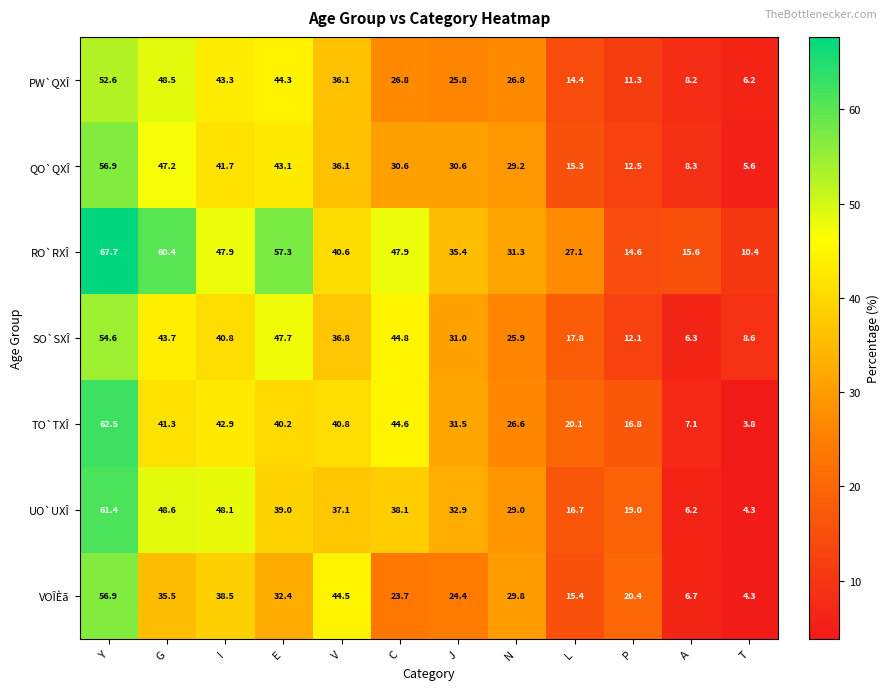

Is it true that RO`RXÎ equals 92.8 at Y?

False